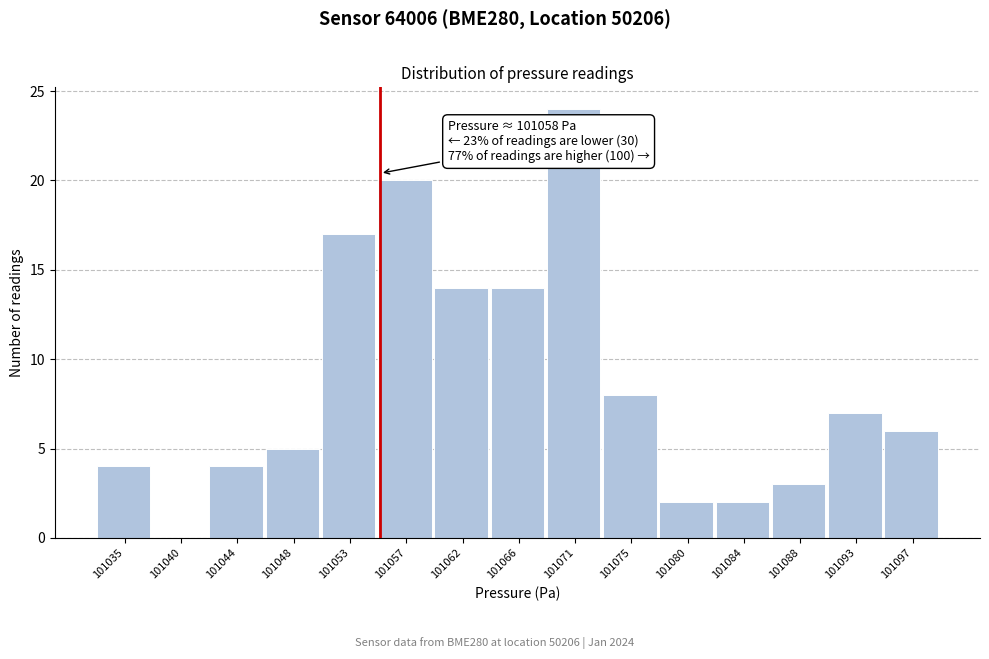

Reading left to right, what are all the values shown in this chart?

101035=4	101040=0	101044=4	101048=5	101053=17	101057=20	101062=14	101066=14	101071=24	101075=8	101080=2	101084=2	101088=3	101093=7	101097=6